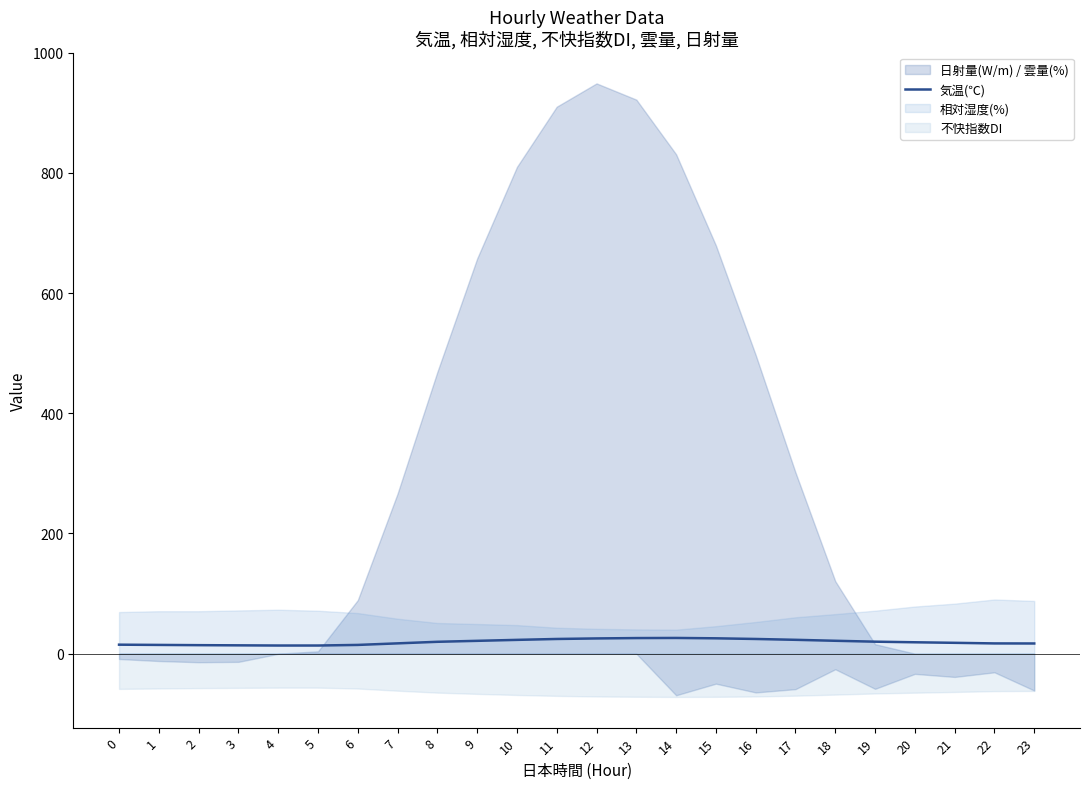

Which category has the highest value across all series?

14